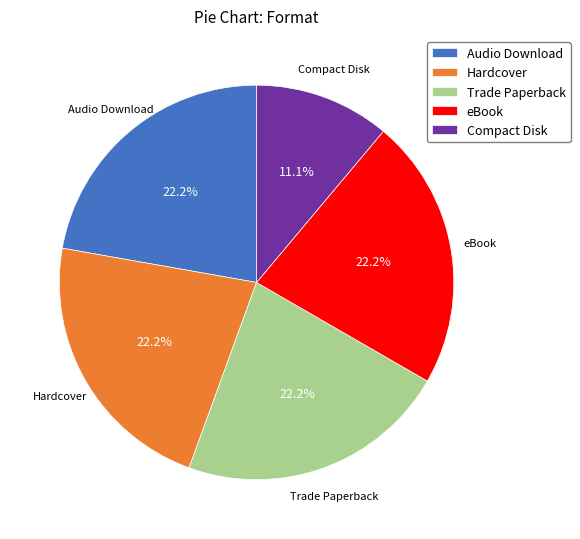

To the nearest percent, what is the difference between the largest and smallest slice percentages?

11%